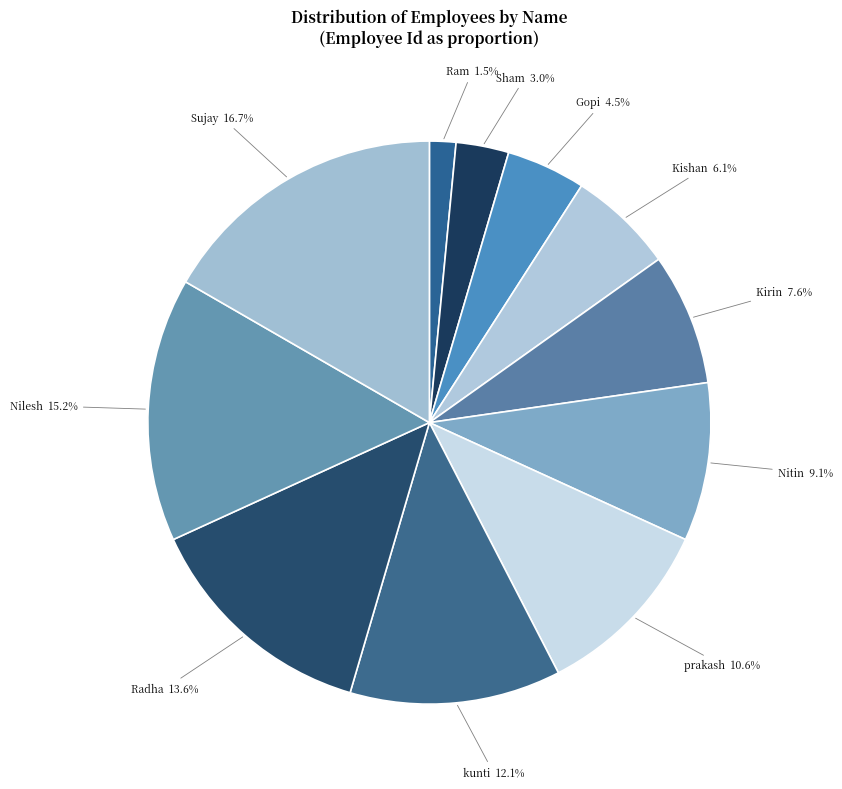

To the nearest percent, what is the combined percentage of prakash and Nilesh?

26%